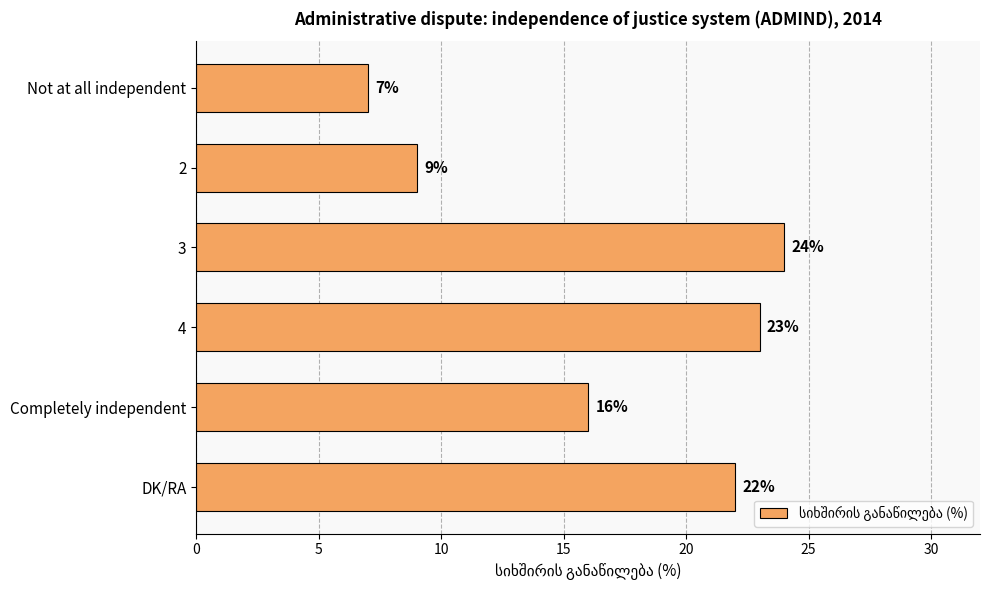

What is the average value?

17